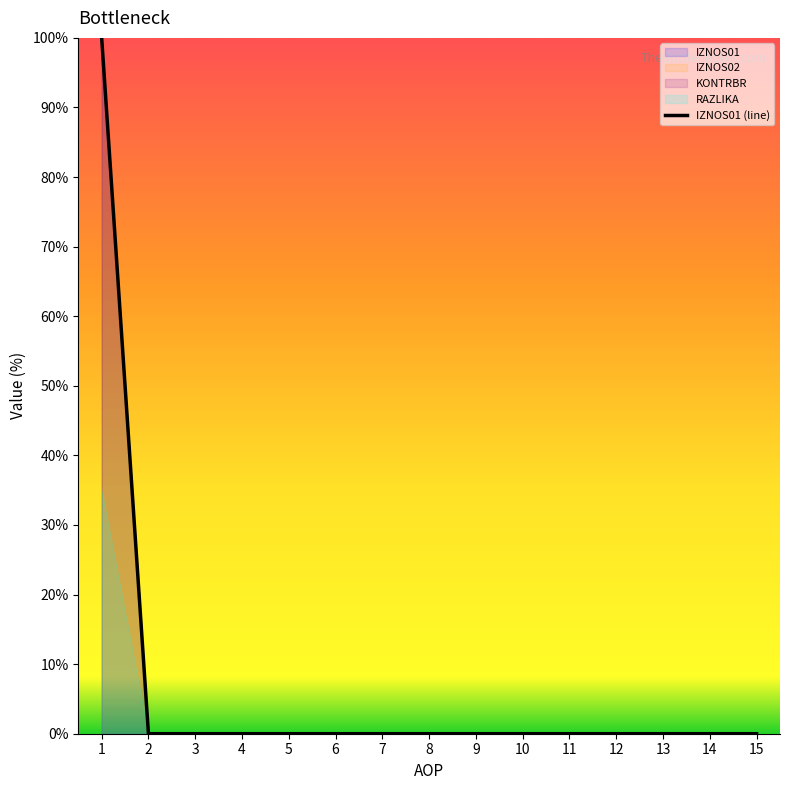

List the labels in order of value, largest first.

1, 2, 3, 4, 5, 6, 7, 8, 9, 10, 11, 12, 13, 14, 15